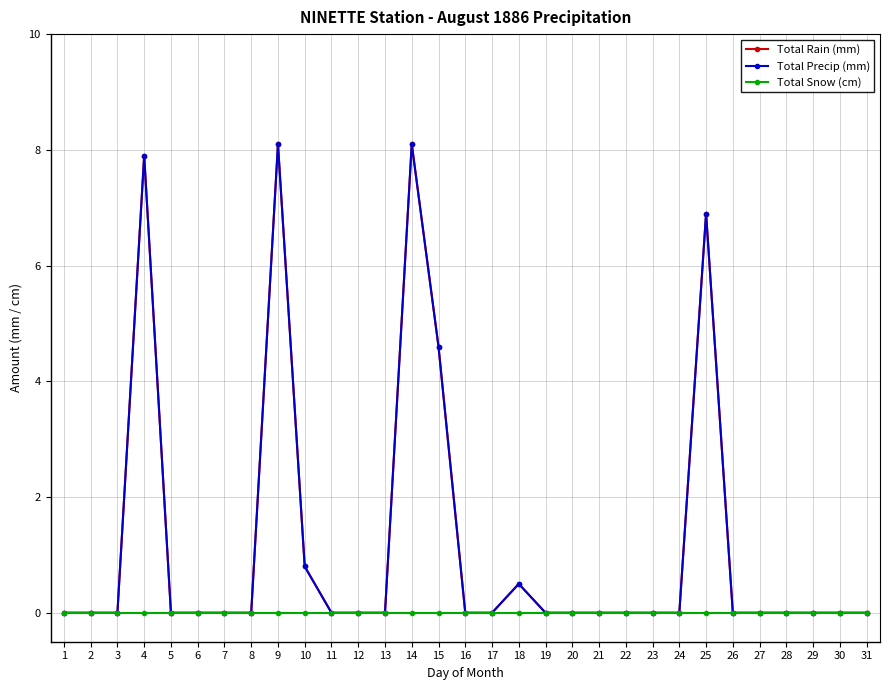

Reading left to right, extract all data points from this chart.

Total Rain (mm): 1=0.0	2=0.0	3=0.0	4=7.9	5=0.0	6=0.0	7=0.0	8=0.0	9=8.1	10=0.8	11=0.0	12=0.0	13=0.0	14=8.1	15=4.6	16=0.0	17=0.0	18=0.5	19=0.0	20=0.0	21=0.0	22=0.0	23=0.0	24=0.0	25=6.9	26=0.0	27=0.0	28=0.0	29=0.0	30=0.0	31=0.0
Total Precip (mm): 1=0.0	2=0.0	3=0.0	4=7.9	5=0.0	6=0.0	7=0.0	8=0.0	9=8.1	10=0.8	11=0.0	12=0.0	13=0.0	14=8.1	15=4.6	16=0.0	17=0.0	18=0.5	19=0.0	20=0.0	21=0.0	22=0.0	23=0.0	24=0.0	25=6.9	26=0.0	27=0.0	28=0.0	29=0.0	30=0.0	31=0.0
Total Snow (cm): 1=0.0	2=0.0	3=0.0	4=0.0	5=0.0	6=0.0	7=0.0	8=0.0	9=0.0	10=0.0	11=0.0	12=0.0	13=0.0	14=0.0	15=0.0	16=0.0	17=0.0	18=0.0	19=0.0	20=0.0	21=0.0	22=0.0	23=0.0	24=0.0	25=0.0	26=0.0	27=0.0	28=0.0	29=0.0	30=0.0	31=0.0